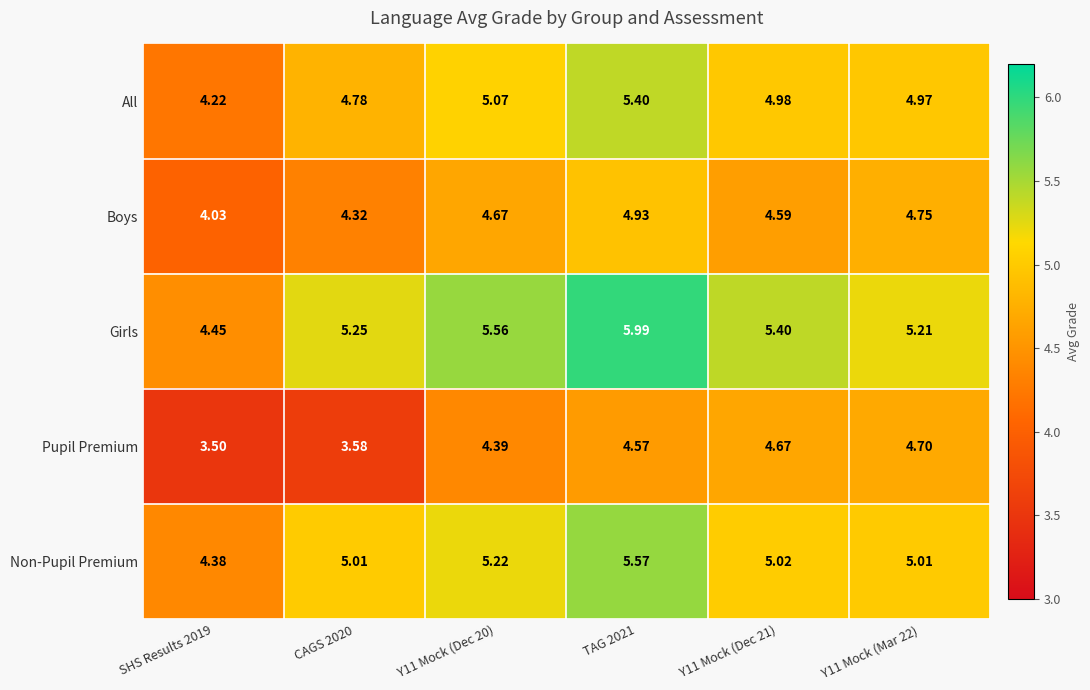

List the series in order of their peak value, highest first.

Girls, Non-Pupil Premium, All, Boys, Pupil Premium